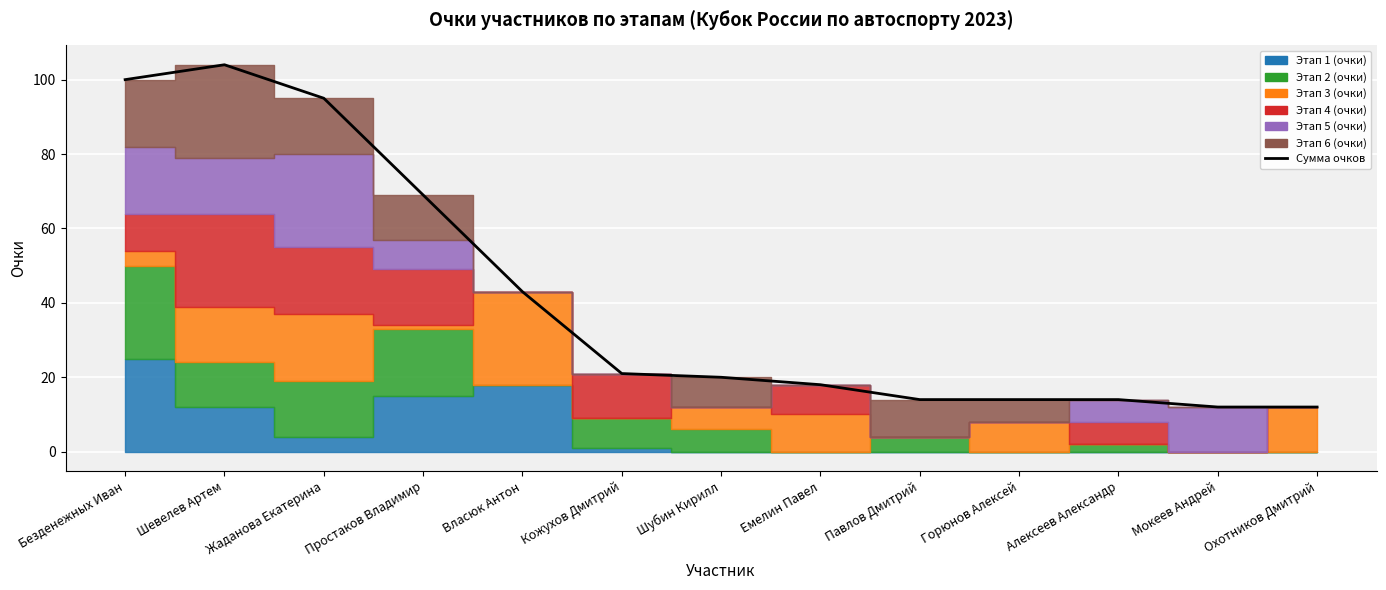

What is the difference between the values at Шевелев Артем and Мокеев Андрей?

92